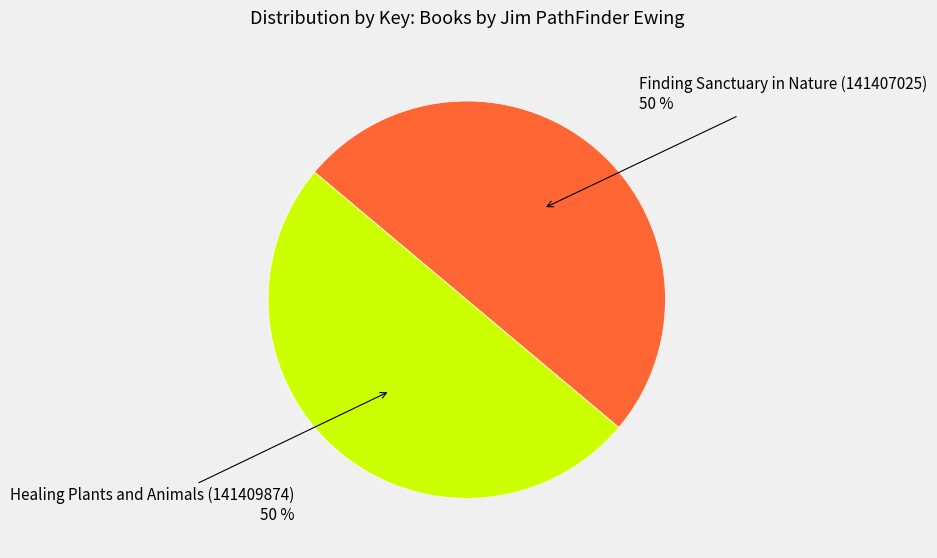

To the nearest percent, what portion does Healing Plants and Animals (141409874) represent?

50%